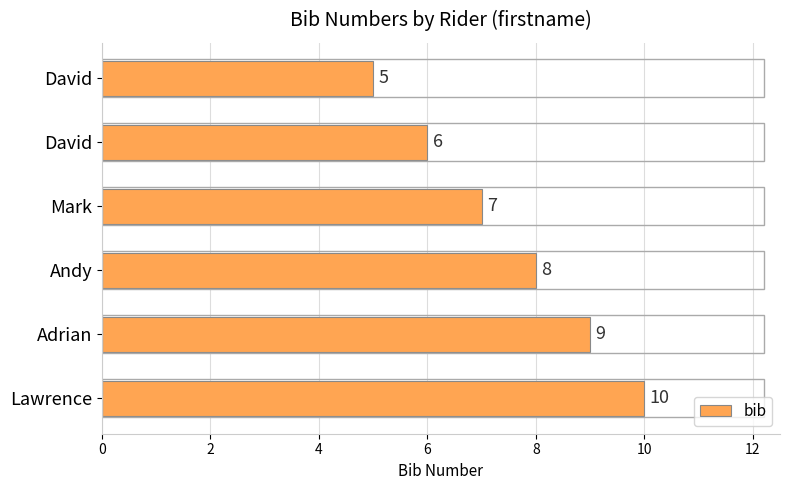

Count the number of data series in this chart.

1